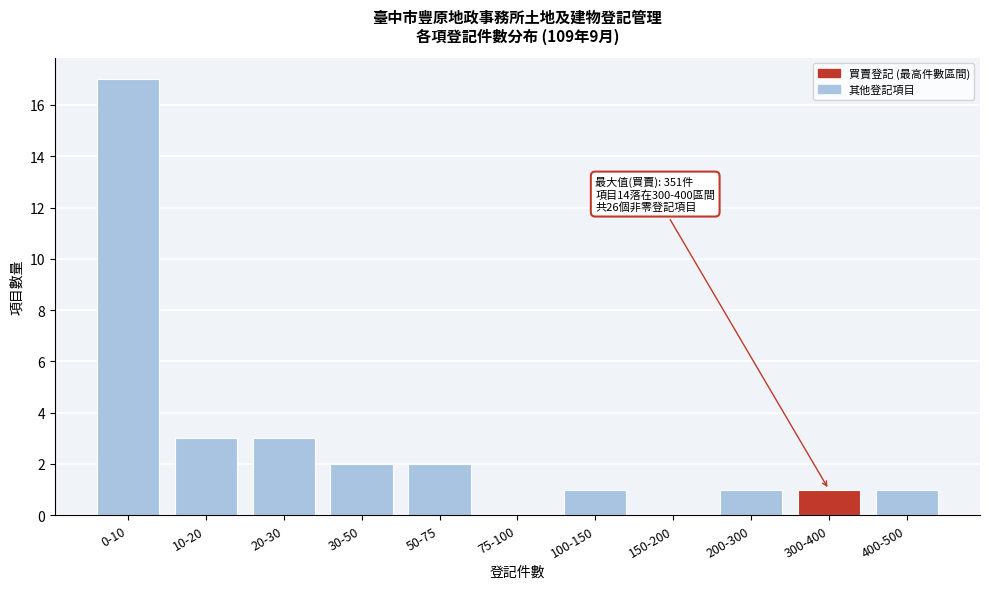

Reading right to left, extract all data points from this chart.

400-500=1	300-400=1	200-300=1	150-200=0	100-150=1	75-100=0	50-75=2	30-50=2	20-30=3	10-20=3	0-10=17